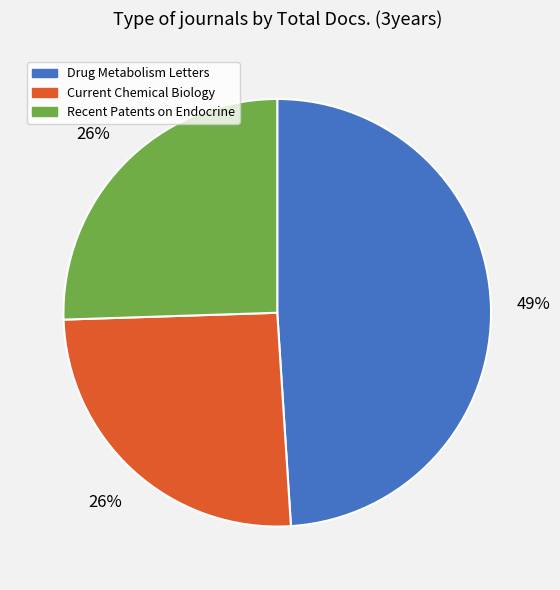

The Current Chemical Biology slice represents 26% of the pie. True or false?

True